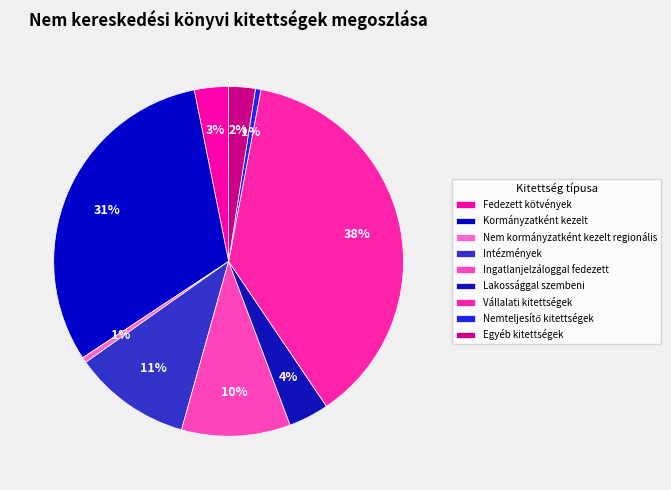

What is the change in value from Intézmények to Egyéb kitettségek?

-356303.2